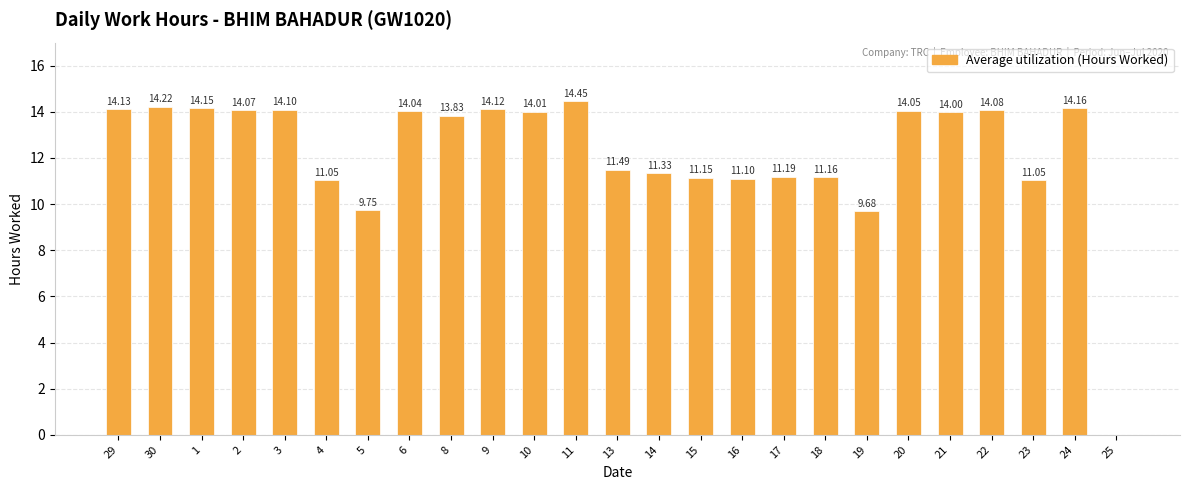

What is the sum of the values at 9 and 1?

28.3